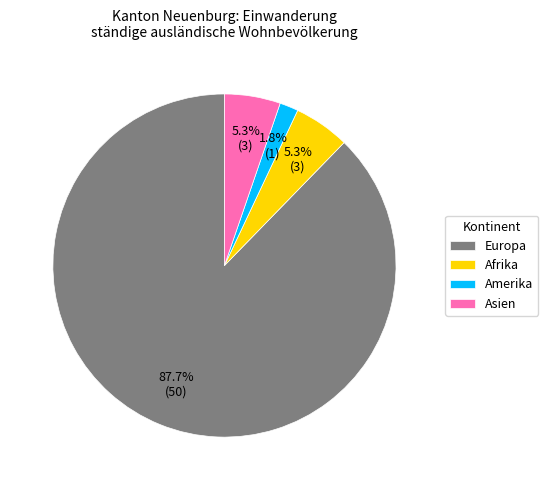

What percentage is the Europa slice, to the nearest percent?

88%